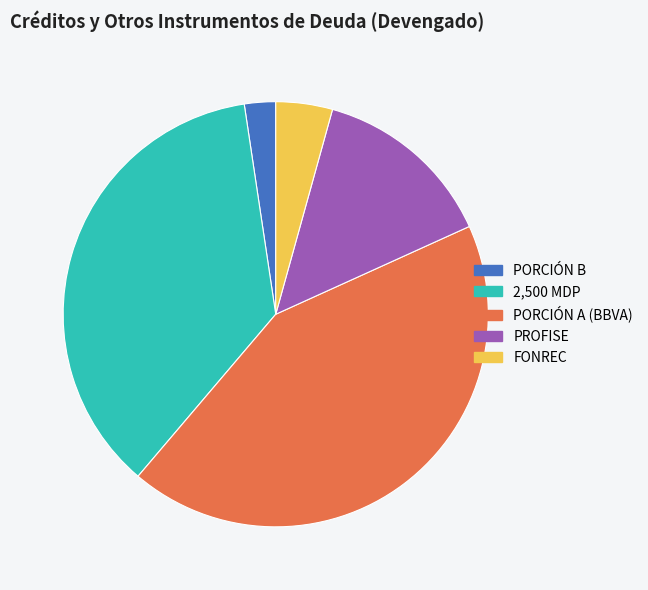

Is it true that PROFISE is 14% of the pie?

True